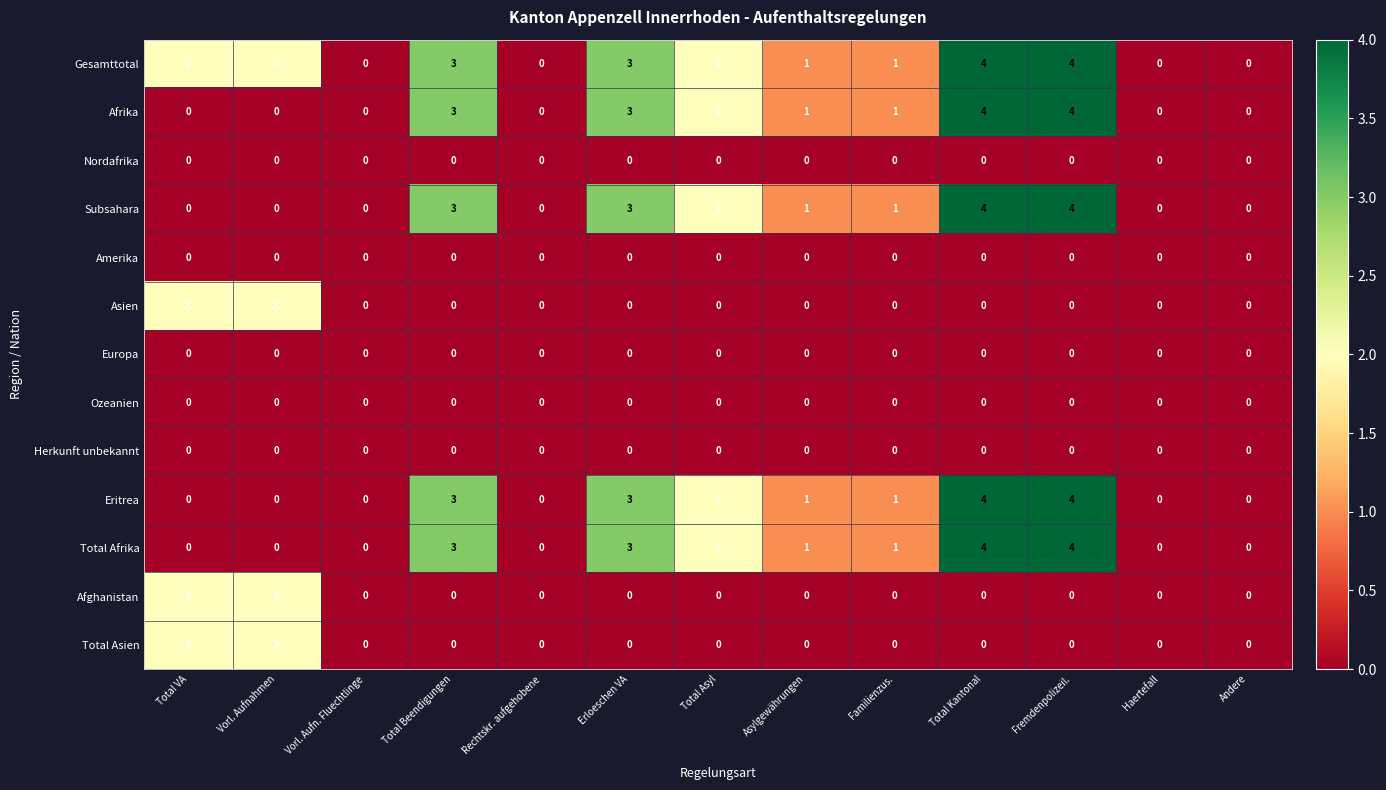

True or false: Nordafrika has a value of 0 at Erloeschen VA.

True